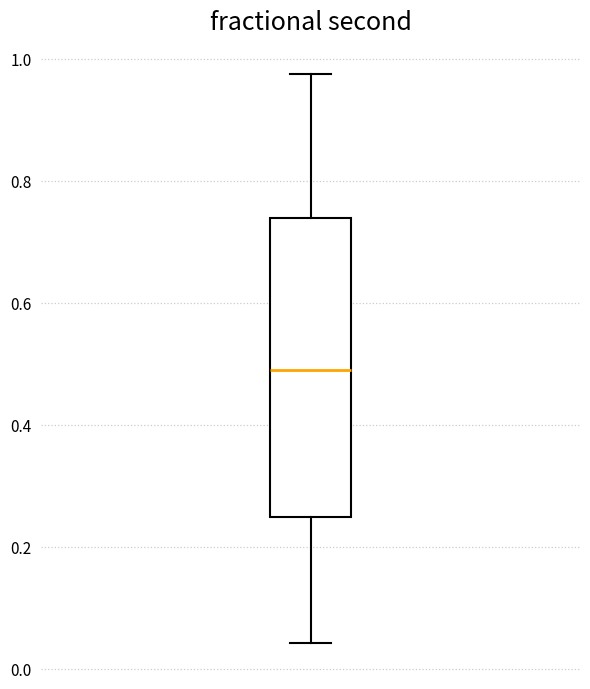

Where does the upper whisker of the box end on the y-axis? The values are not printed on the chart, so give them approximately, as read against the axis.

0.98